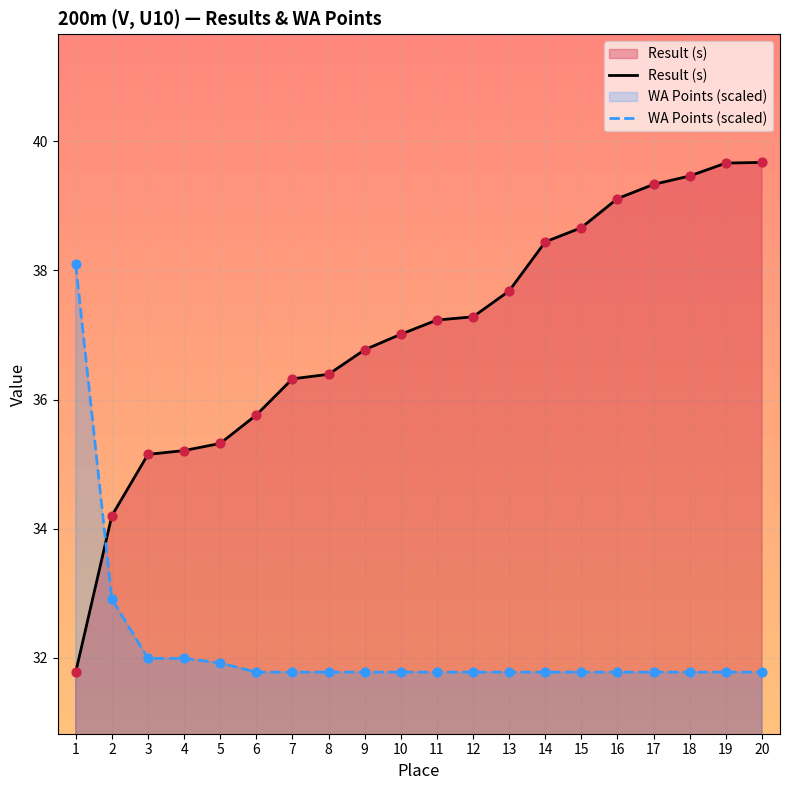

At which category is the sum across all series the highest?

20